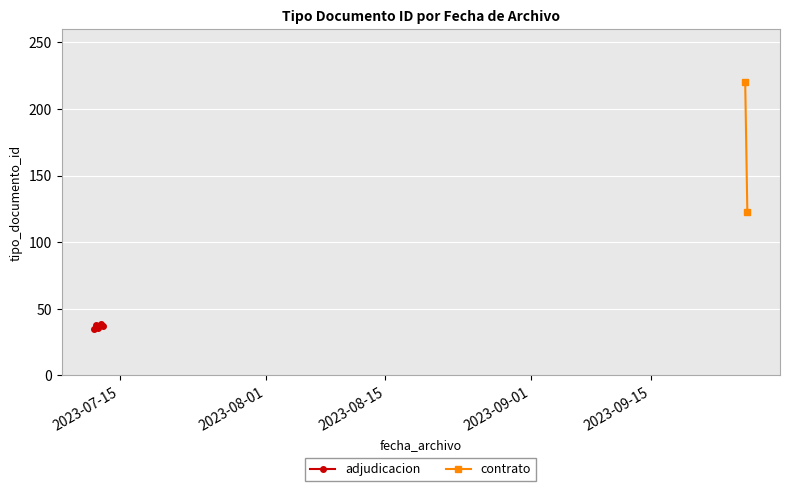

How many categories are shown in the chart?

5